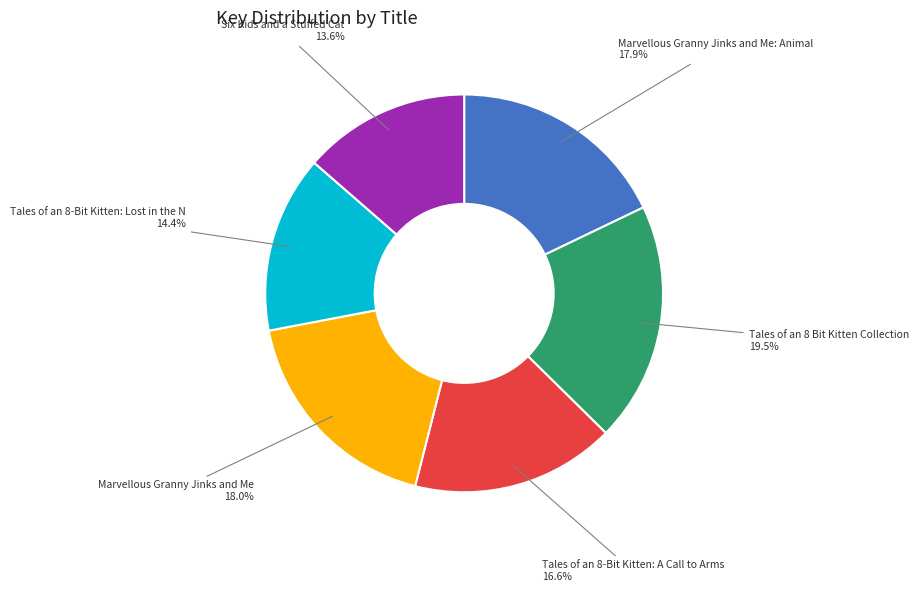

Is there a majority slice in this chart?

No